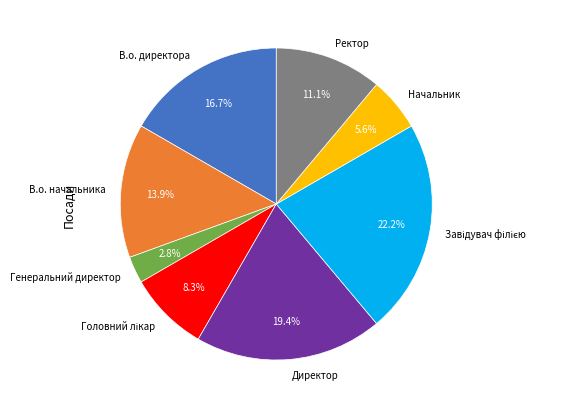

Is there a majority slice in this chart?

No